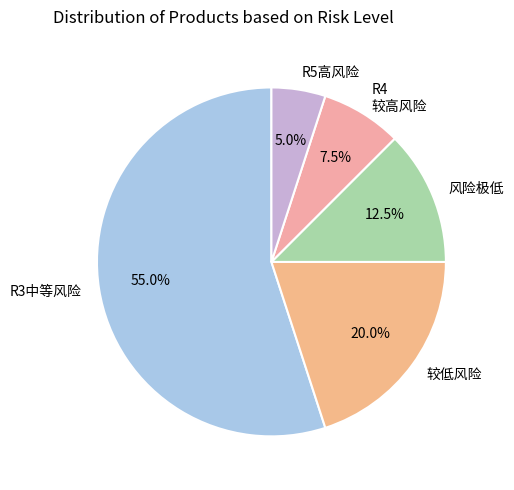

How many slices are in this pie chart?

5